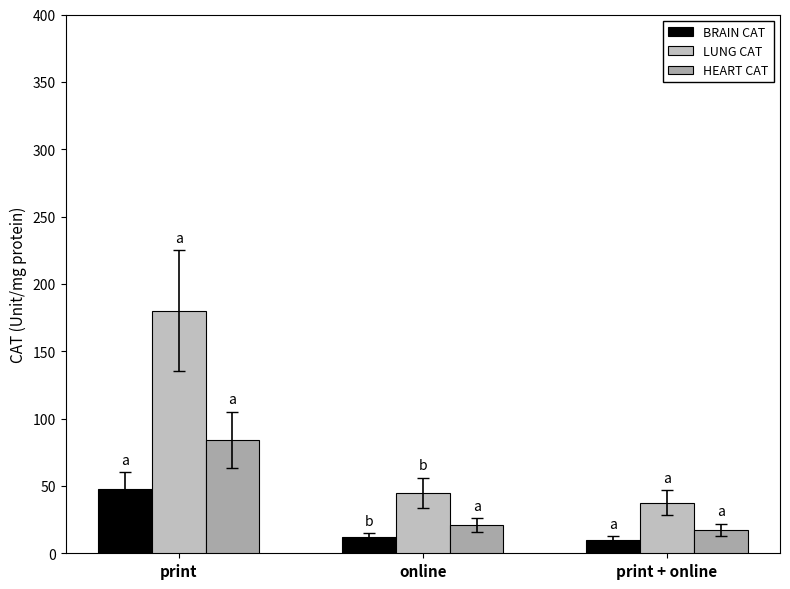

Is the value of HEART CAT at online greater than the value of BRAIN CAT at online?

Yes